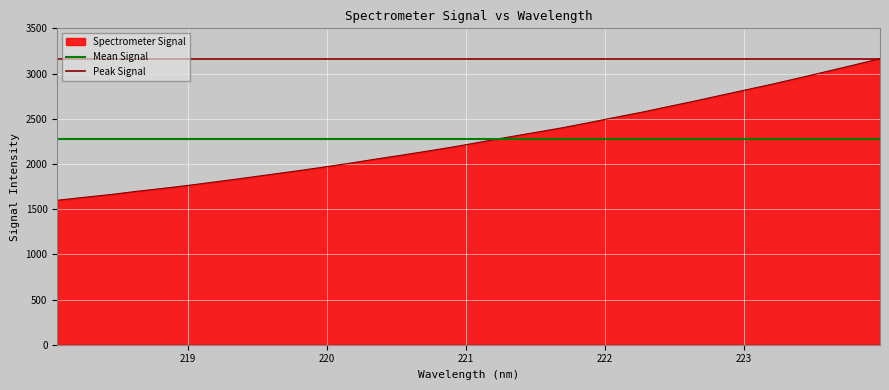

Which series has the largest total across all categories?

Peak Signal